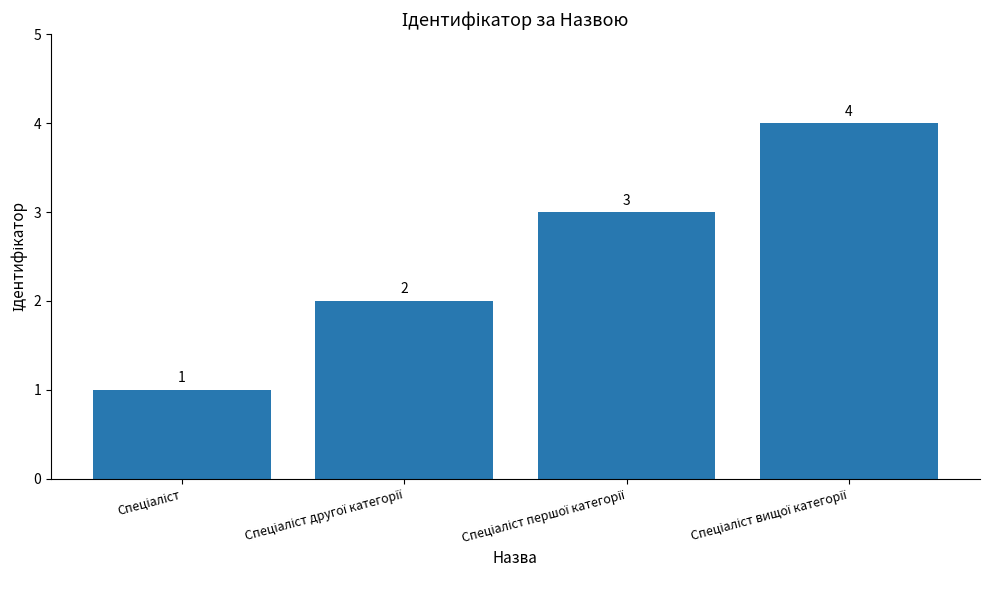

What is the value of the 3rd bar from the left?

3